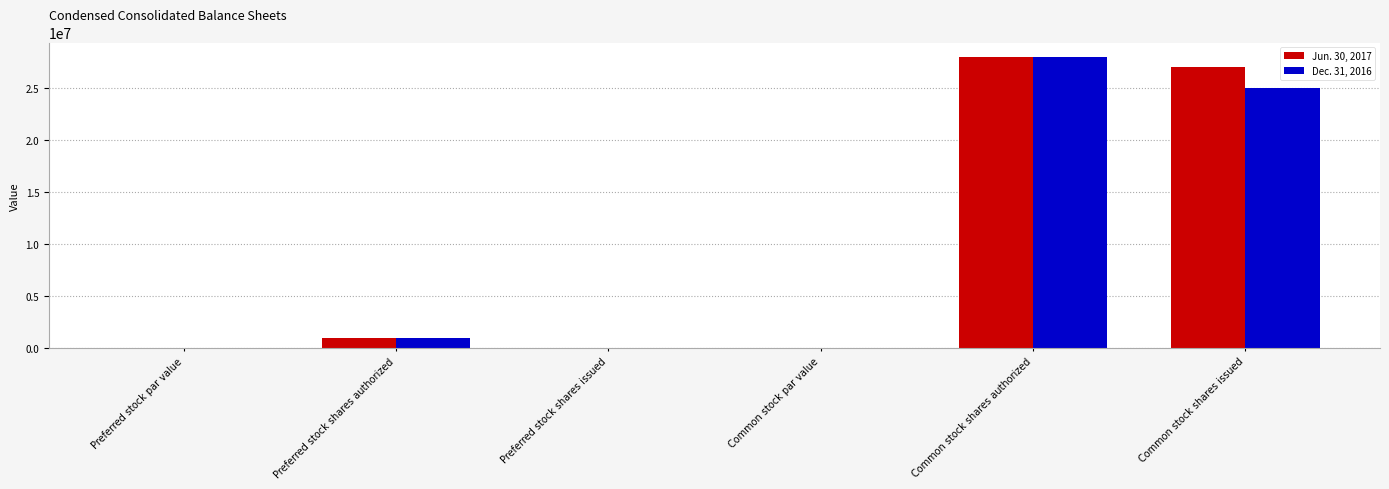

How many series are shown in this chart?

2